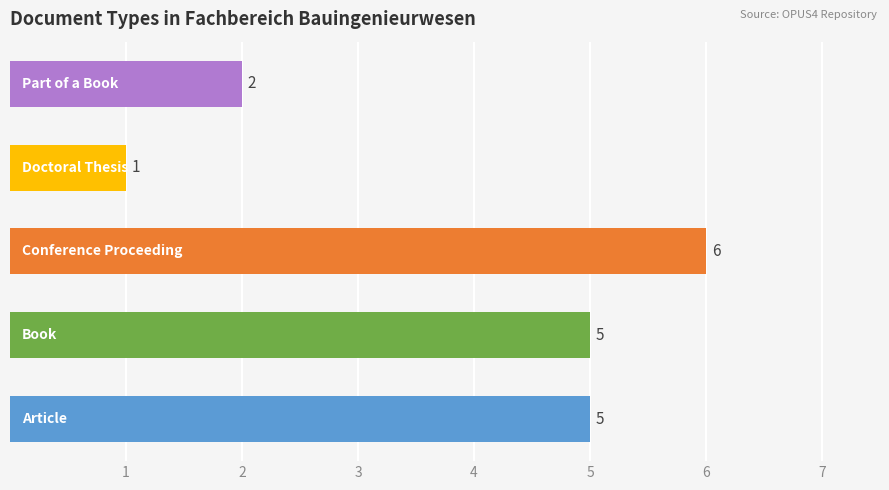

What is the minimum value shown in the chart?

1